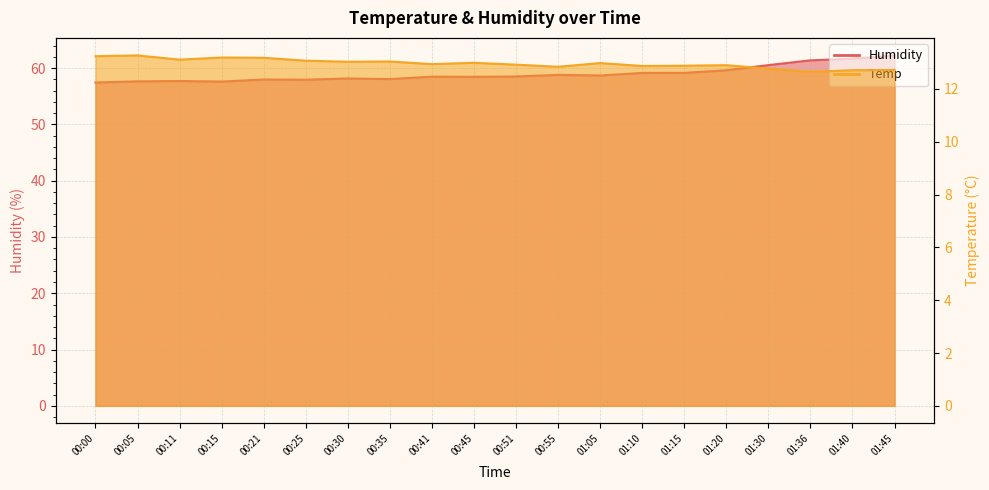

Which category has the lowest value in the Temp series?

01:36